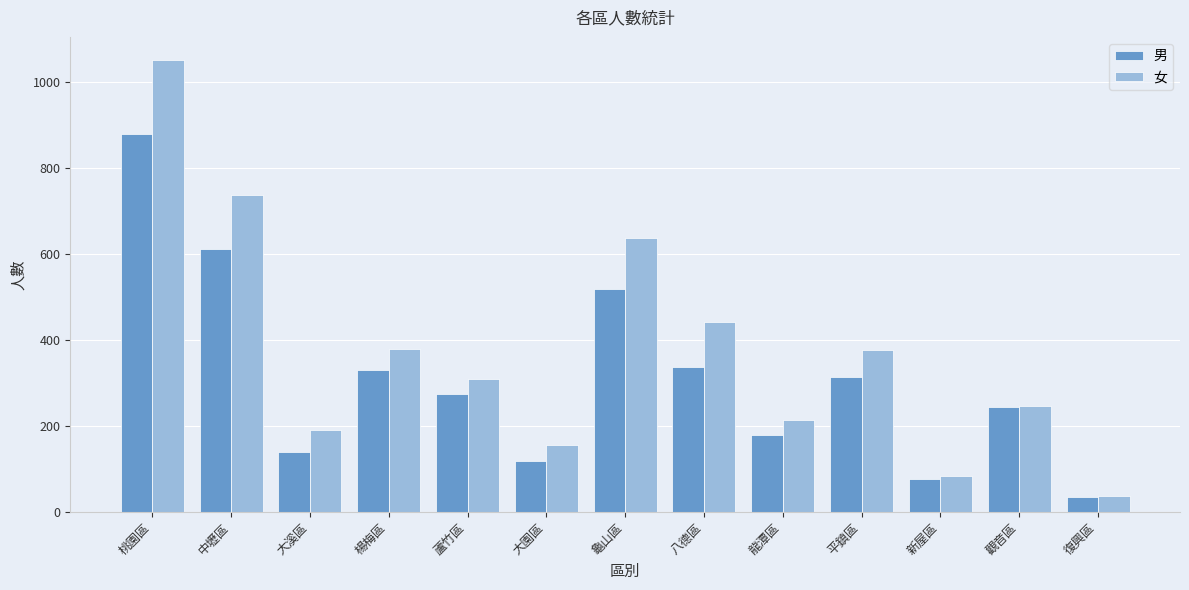

What are all the series names shown in the legend?

男, 女